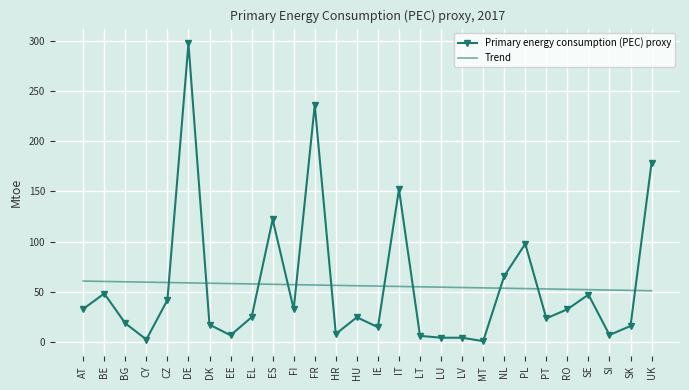

At which label does Primary energy consumption (PEC) proxy reach its peak?

DE